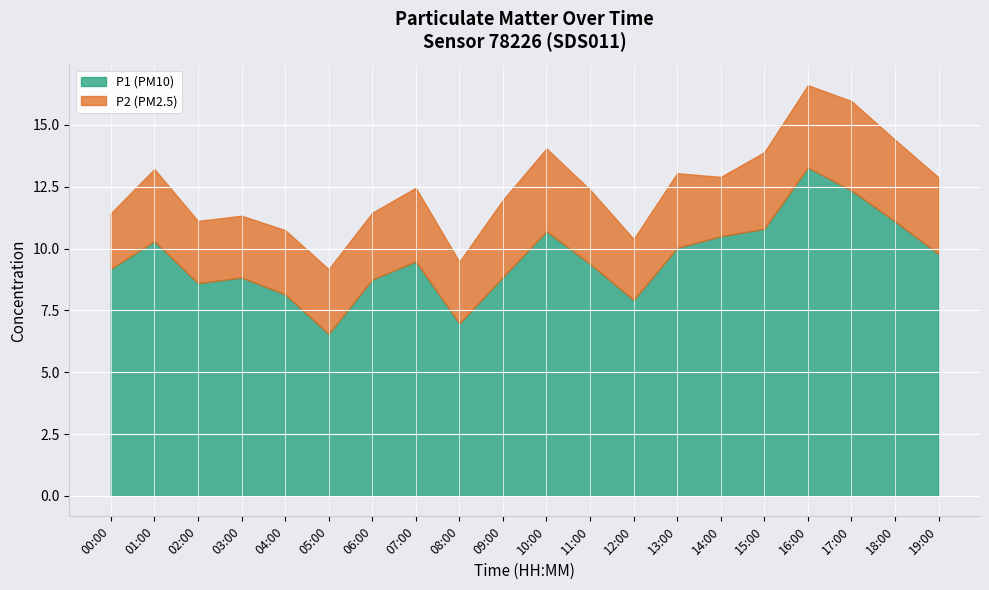

How many values in the P1 series are below 9?

8